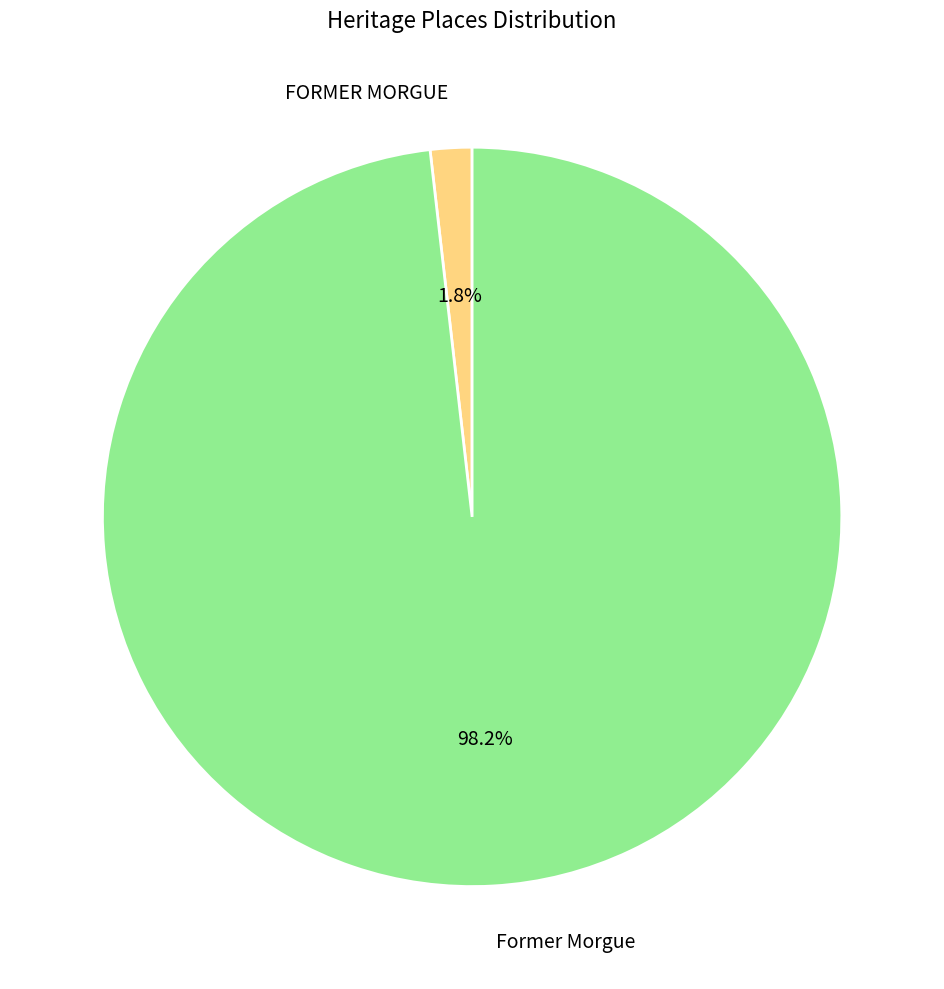

Which slice is the smallest?

FORMER MORGUE